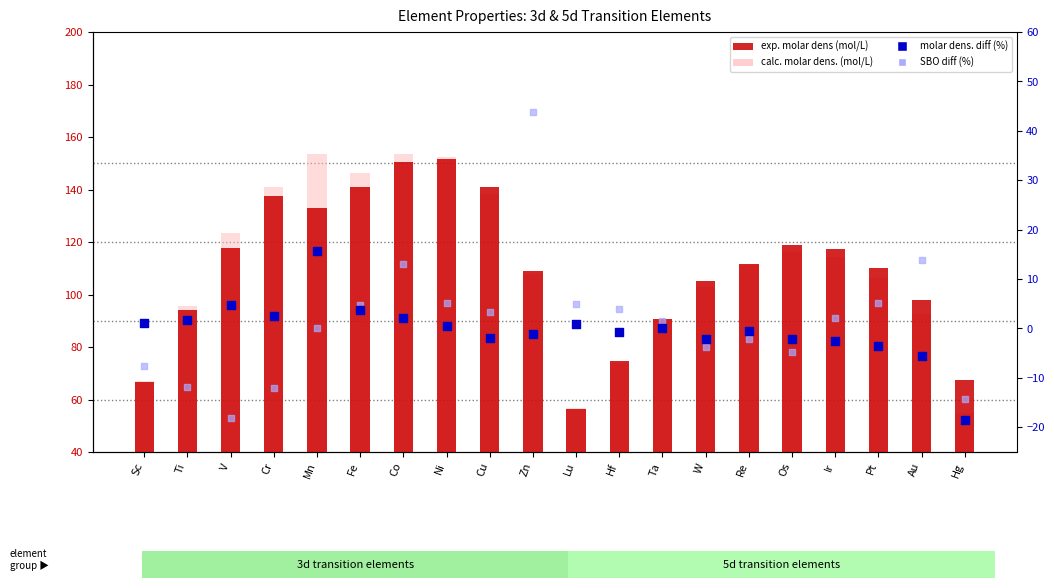

What are all the series names shown in the legend?

exp. molar dens (mol/L), calc. molar dens. (mol/L), molar dens. diff (%), SBO diff (%)